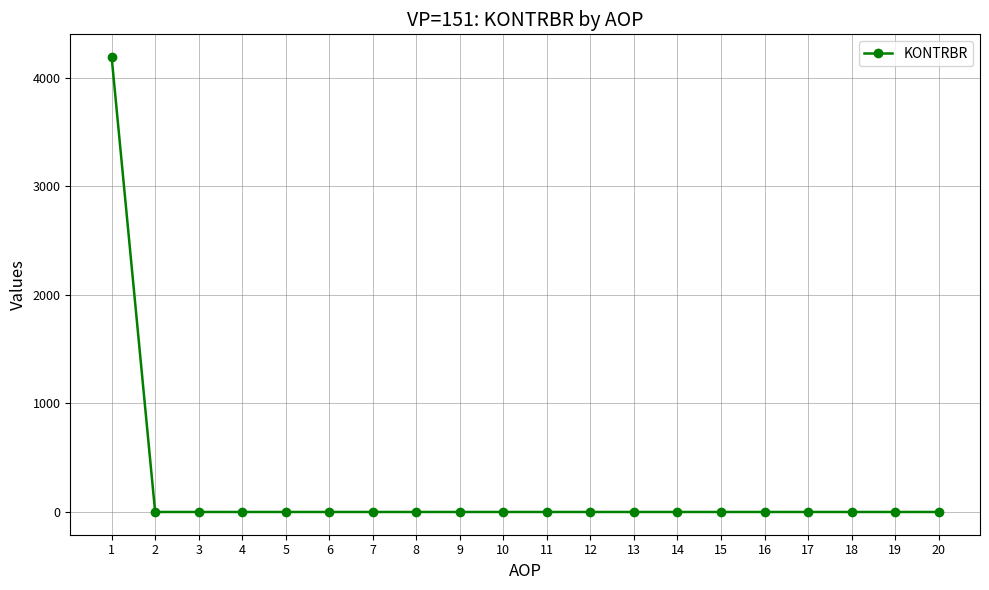

Is it true that the value at 9 is -2385.5?

False